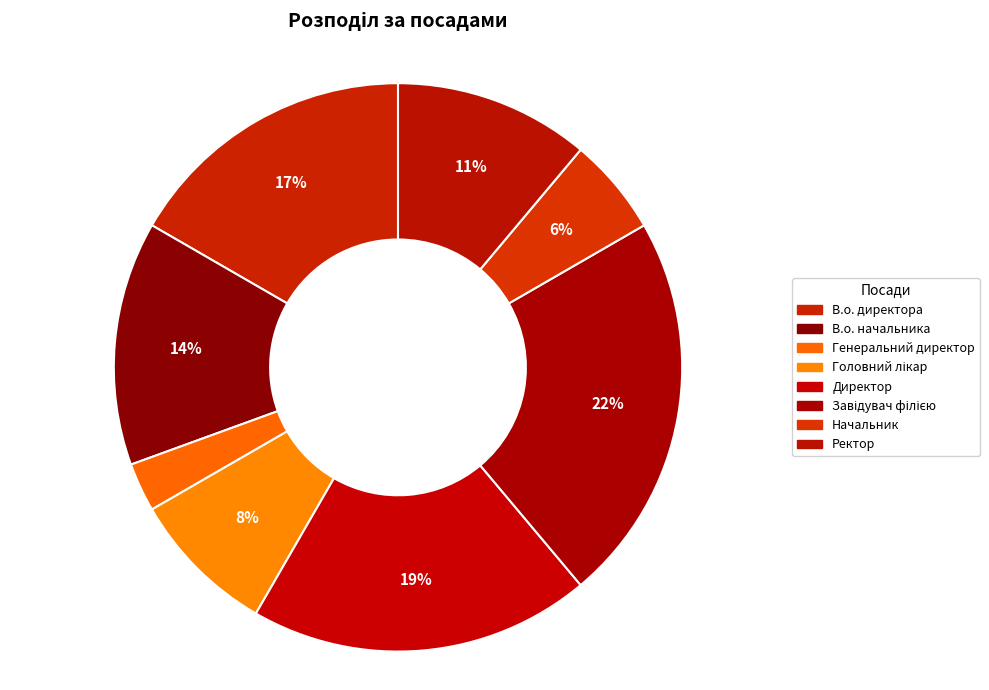

To the nearest percent, what percentage of the pie is Генеральний директор?

3%